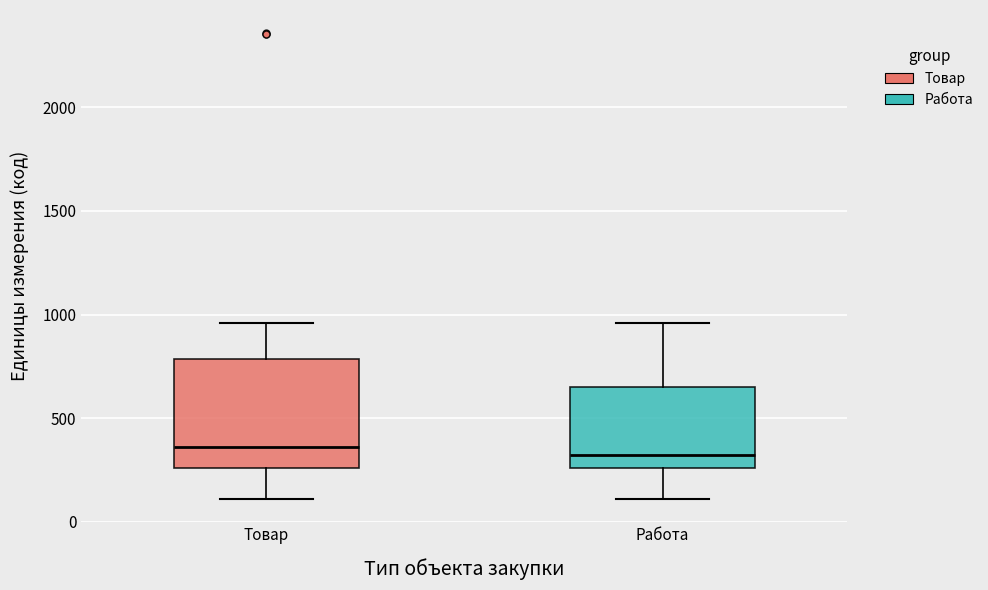

Reading left to right, read every box against the y-axis: the position of its median line, the range the box covers, and the ends of its whiskers. The values are not printed on the chart, so give them approximately, as read against the axis.

Товар: median 350, box 250 to 800, whiskers 100 to 950
Работа: median 300, box 250 to 650, whiskers 100 to 950